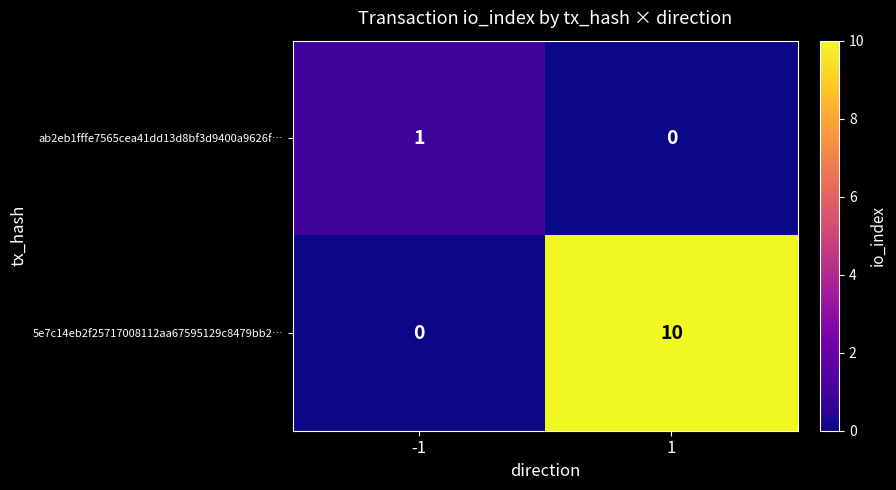

Reading left to right, extract all data points from this chart.

ab2eb1fffe7565cea41dd13d8bf3d9400a9626f…: 1	0
5e7c14eb2f25717008112aa67595129c8479bb2…: 0	10